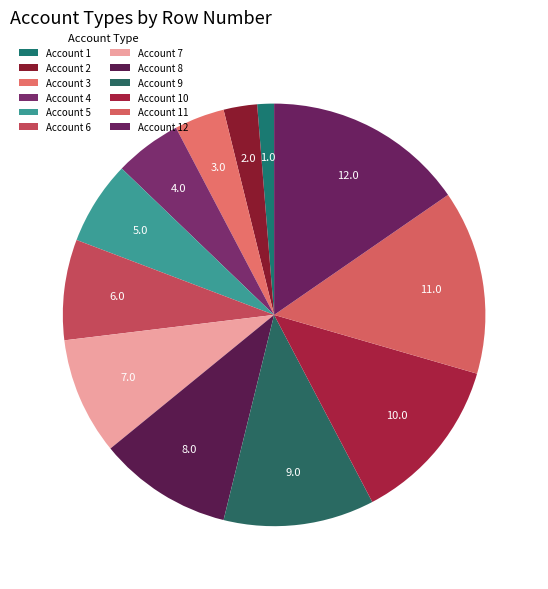

To the nearest percent, what is the difference between the largest and smallest slice percentages?

14%